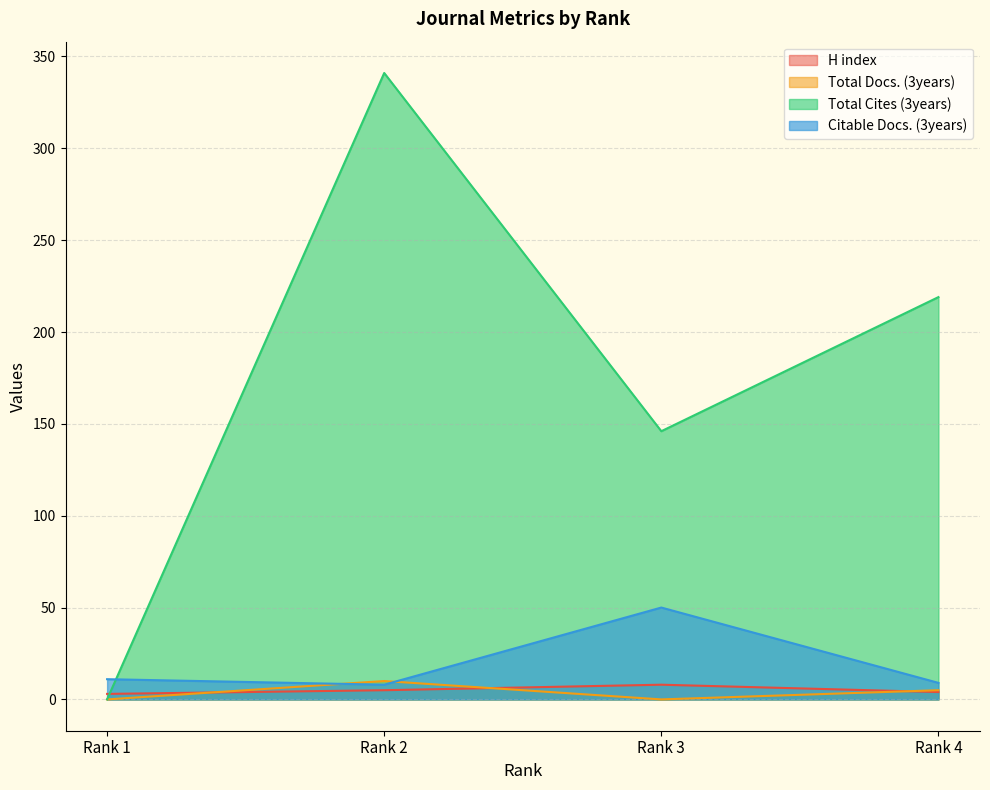

What is the total value across all series at Rank 2?

364